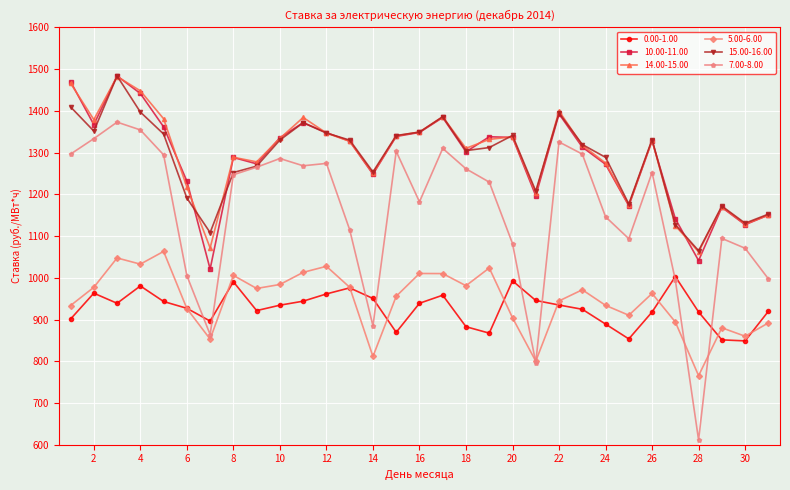

True or false: 7.00-8.00 has more than 0 interior local peaks.

True